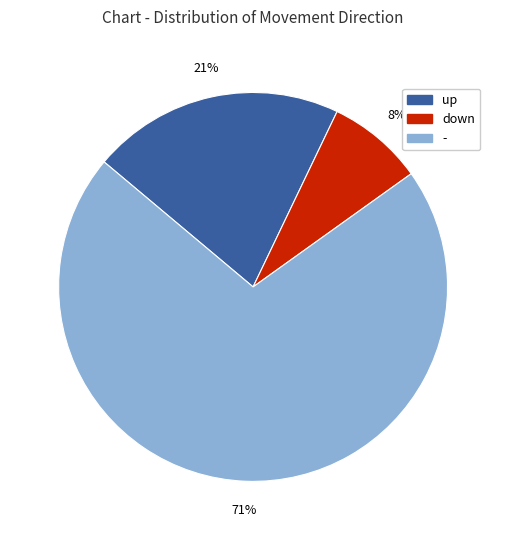

True or false: up accounts for 7% of the total.

False